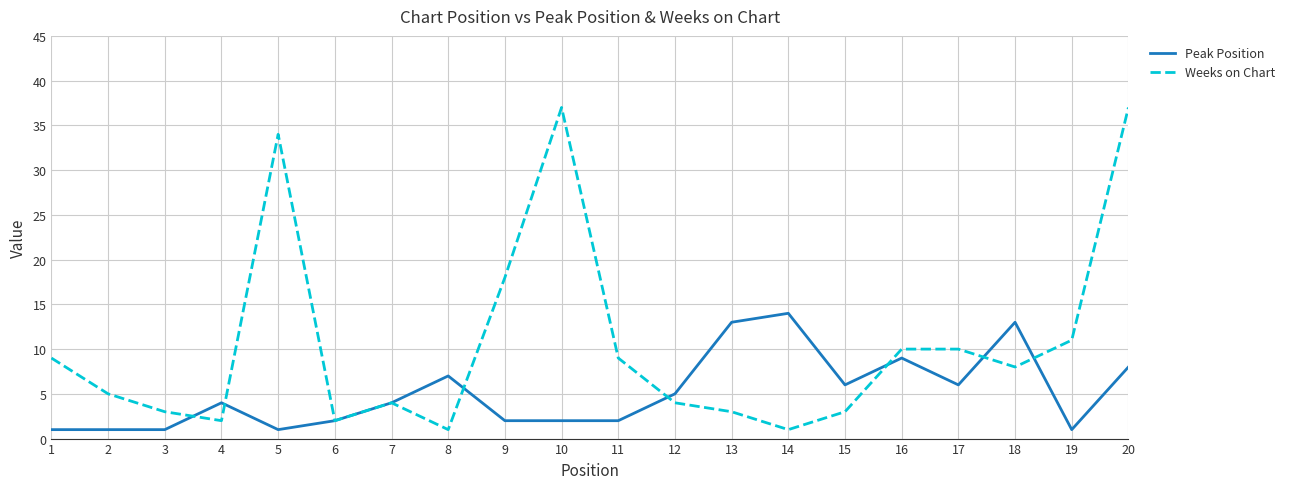

Does the chart display data point markers on the line(s)?

No